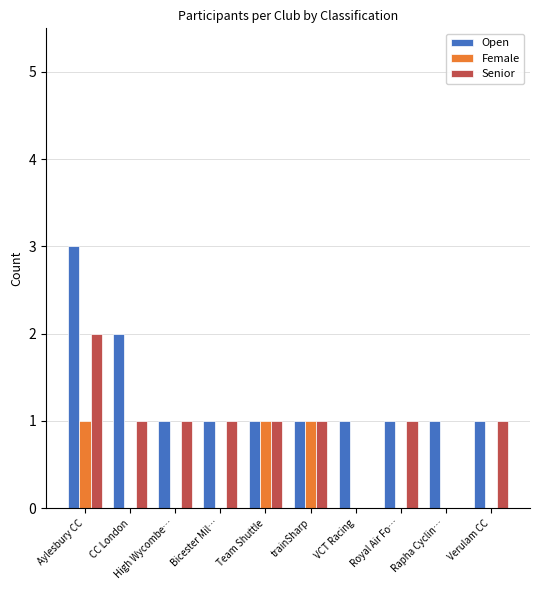

At which category is the sum across all series the highest?

Aylesbury CC